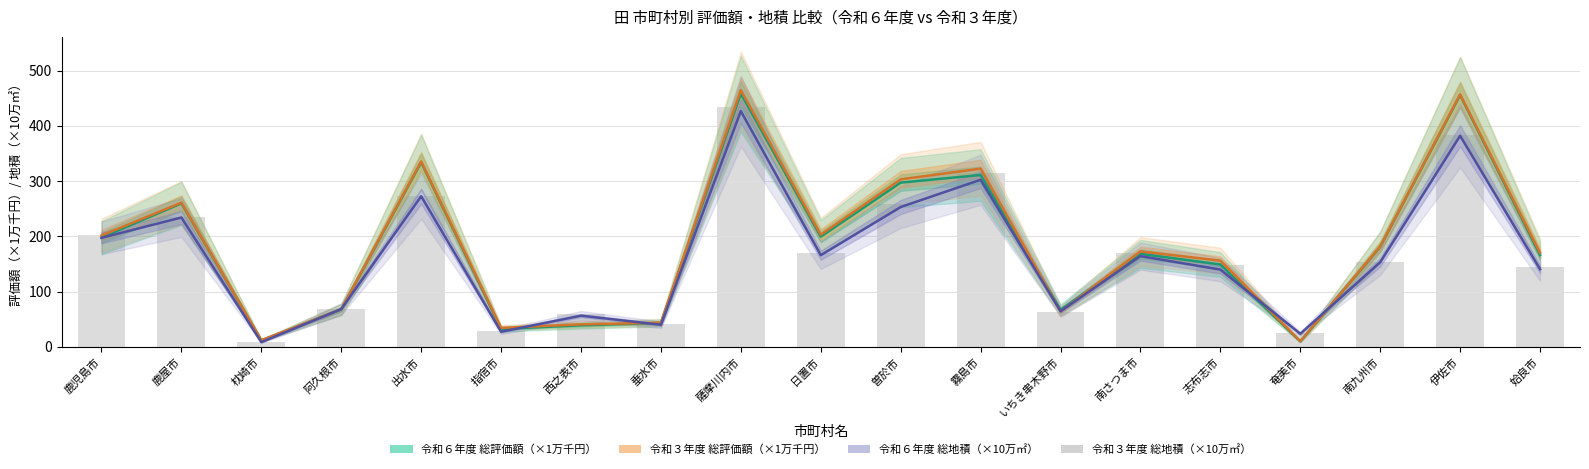

At how many categories does at least one series exceed 166?

11